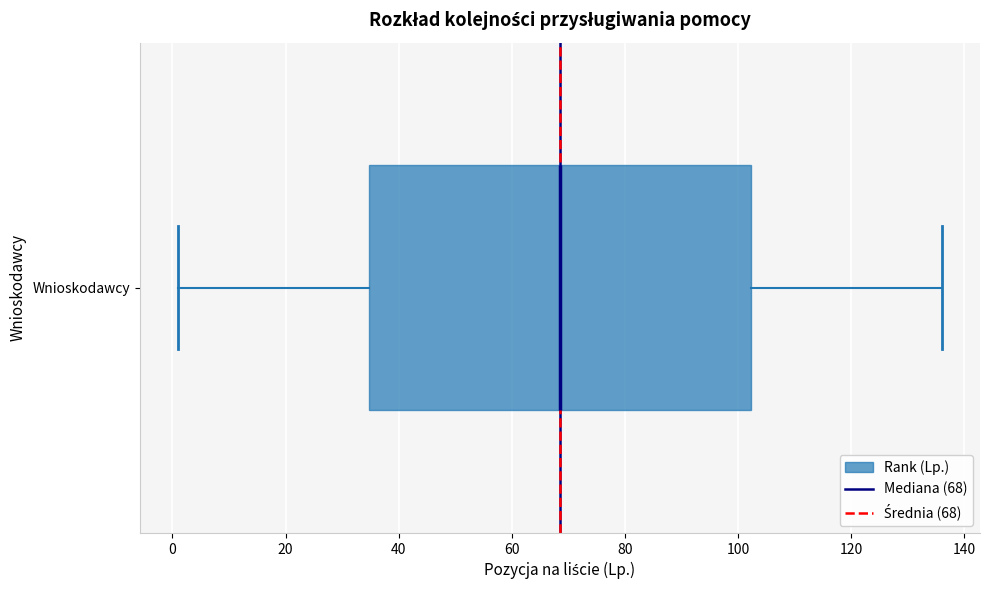

Where does the median line of the box for Wnioskodawcy sit on the x-axis? The values are not printed on the chart, so give them approximately, as read against the axis.

68